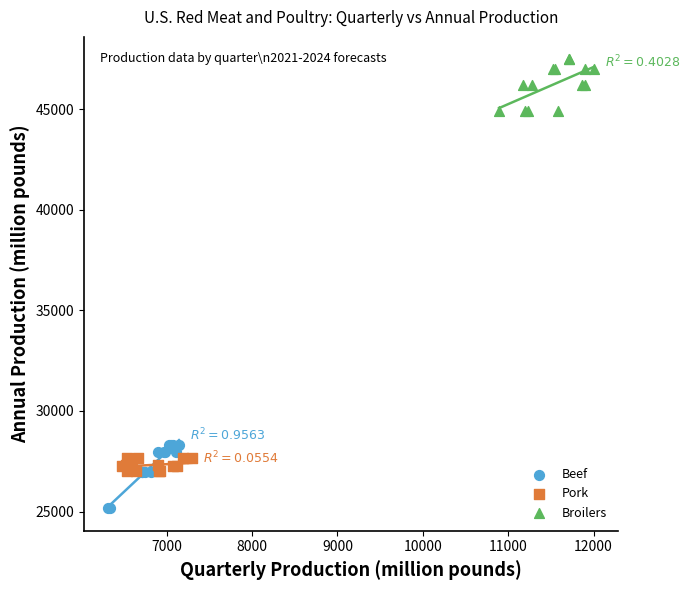

Which series has the widest spread of Y values?

Beef